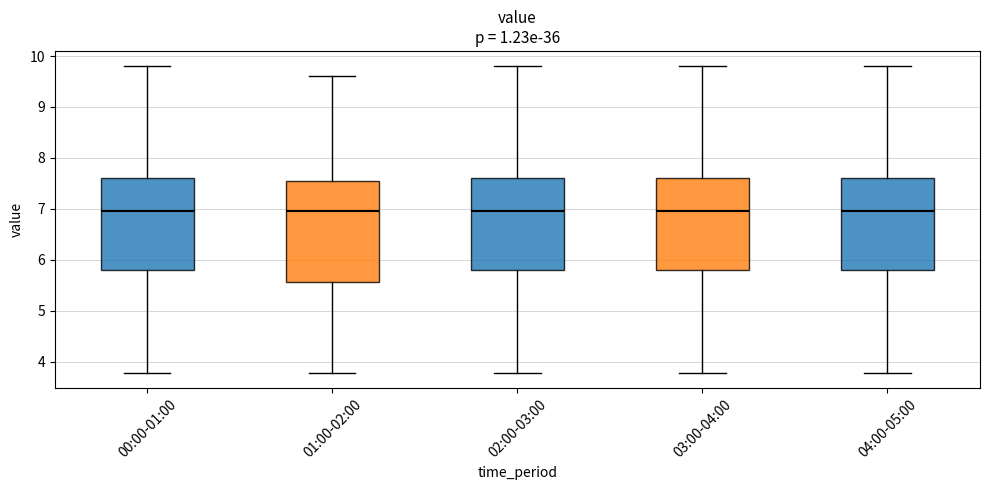

Reading left to right, transcribe this box plot: for each box, give where its median line is, the range the box spans, and where its two whiskers end, as read against the y-axis. The values are not printed on the chart, so give them approximately, as read against the axis.

00:00-01:00: median 7.0, box 5.8 to 7.6, whiskers 3.8 to 9.8
01:00-02:00: median 7.0, box 5.6 to 7.5, whiskers 3.8 to 9.6
02:00-03:00: median 7.0, box 5.8 to 7.6, whiskers 3.8 to 9.8
03:00-04:00: median 7.0, box 5.8 to 7.6, whiskers 3.8 to 9.8
04:00-05:00: median 7.0, box 5.8 to 7.6, whiskers 3.8 to 9.8